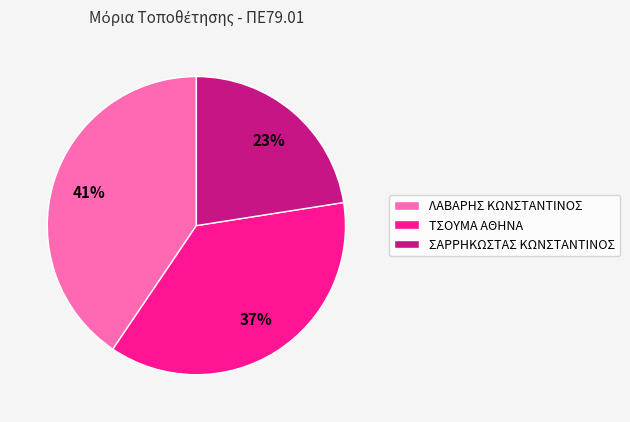

What percentage is the ΣΑΡΡΗΚΩΣΤΑΣ ΚΩΝΣΤΑΝΤΙΝΟΣ slice, to the nearest percent?

23%